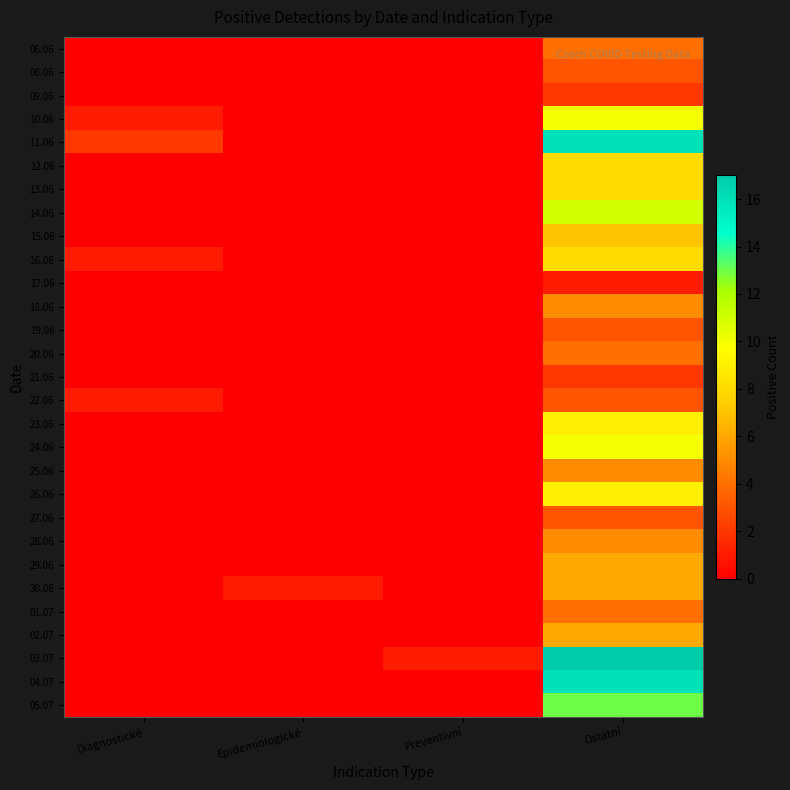

What is the total value across all series at Preventivní?

1